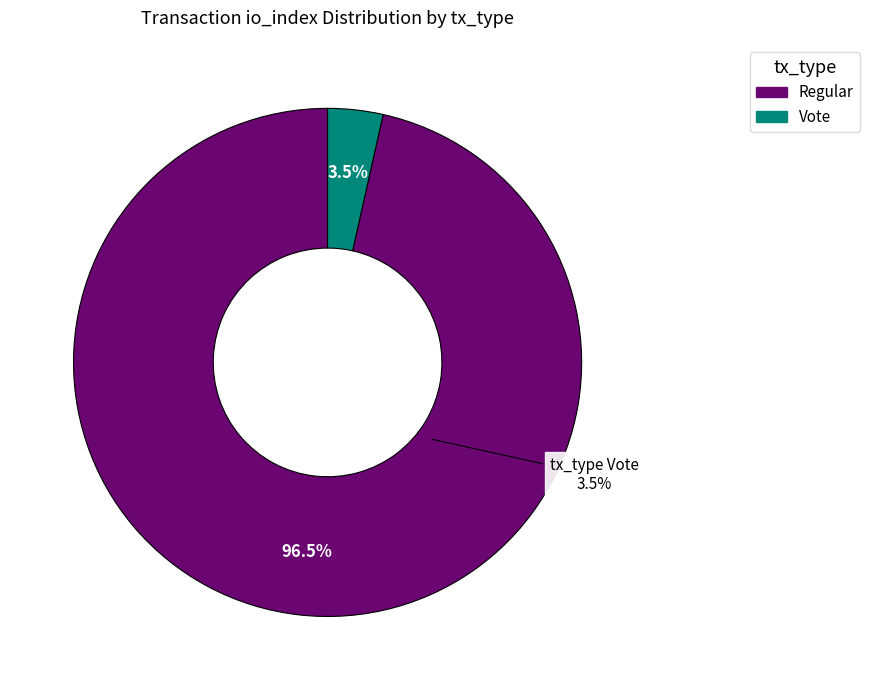

How many slices are in this pie chart?

2